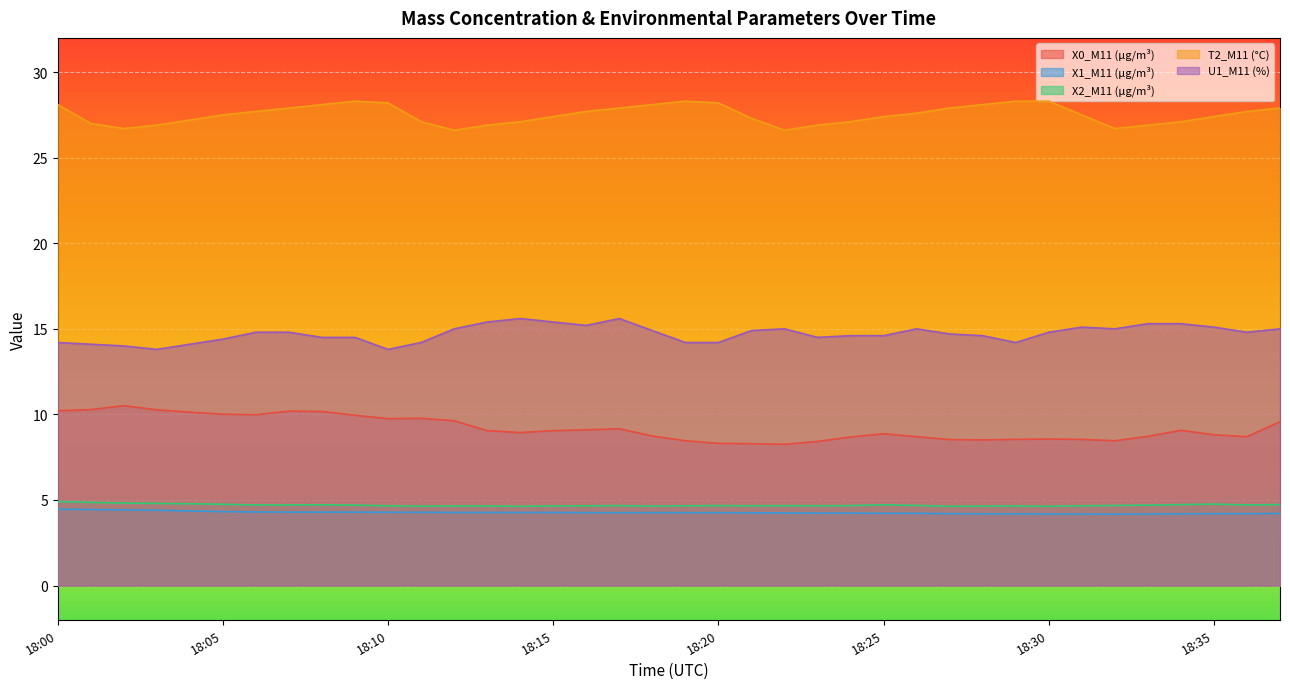

At which category is the sum across all series the highest?

18:07